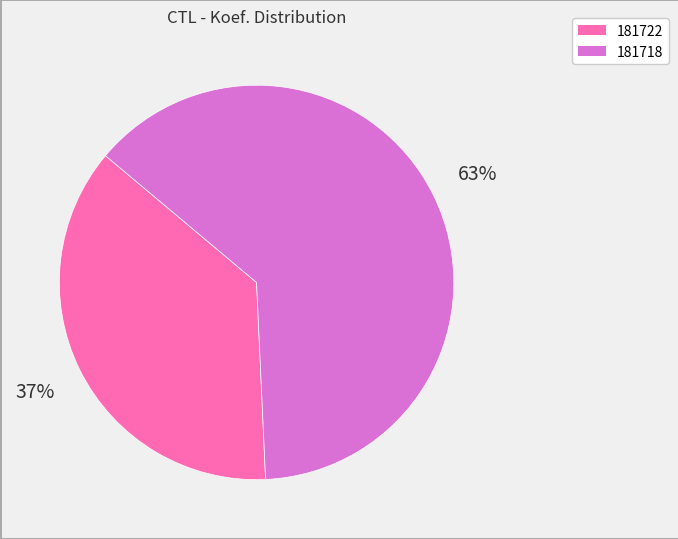

Is there any slice that represents more than half of the pie?

Yes